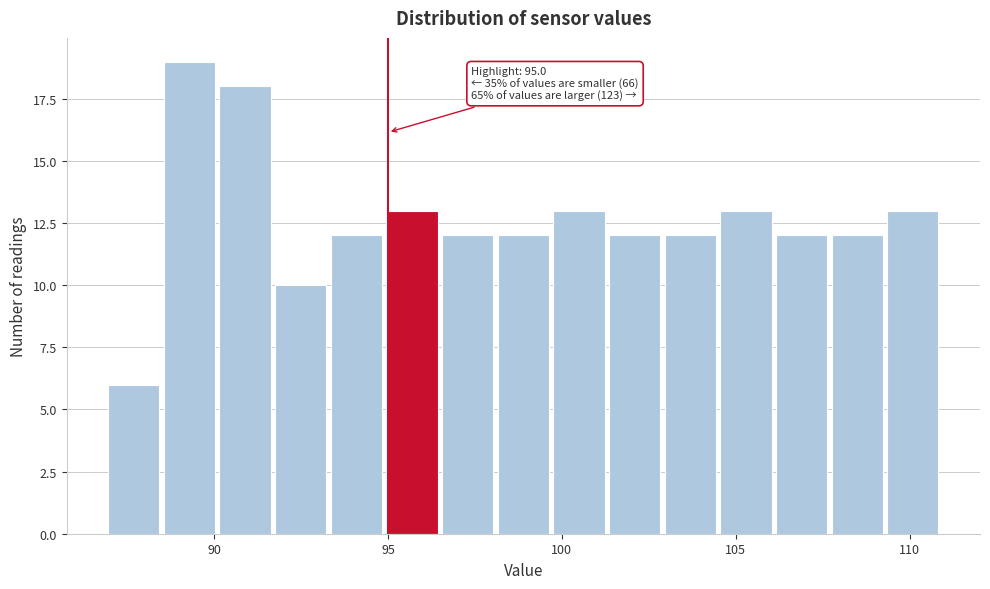

Read against the x-axis, roughly where is the centre of the tallest bar?

89.5